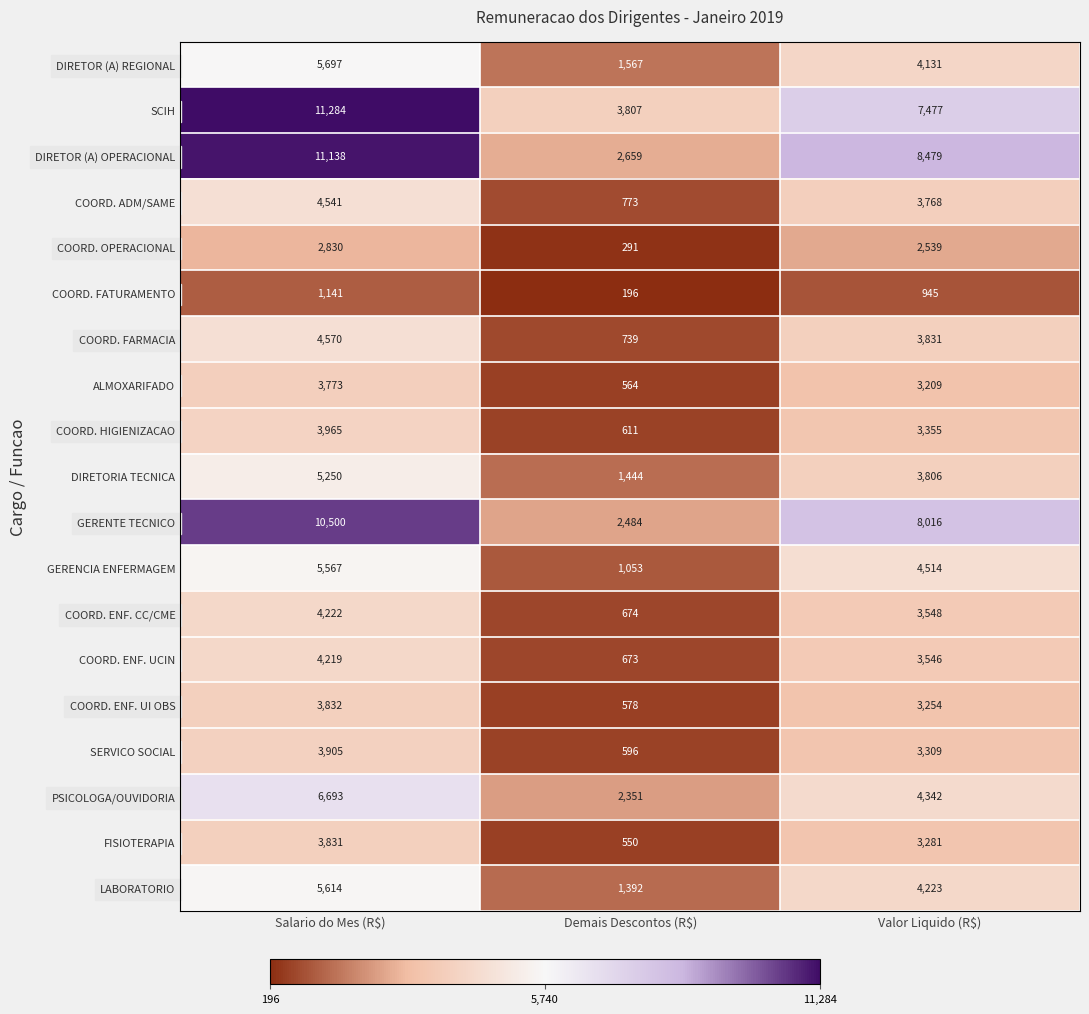

What is the difference between the maximum and minimum values in the COORD. OPERACIONAL series?

2539